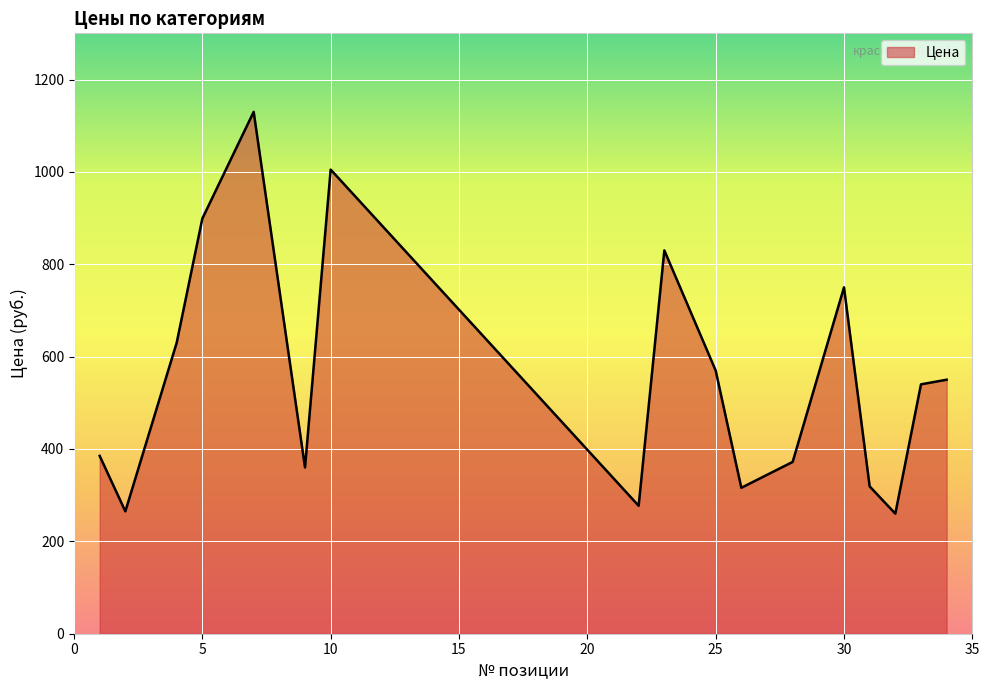

What is the smallest value displayed?

260